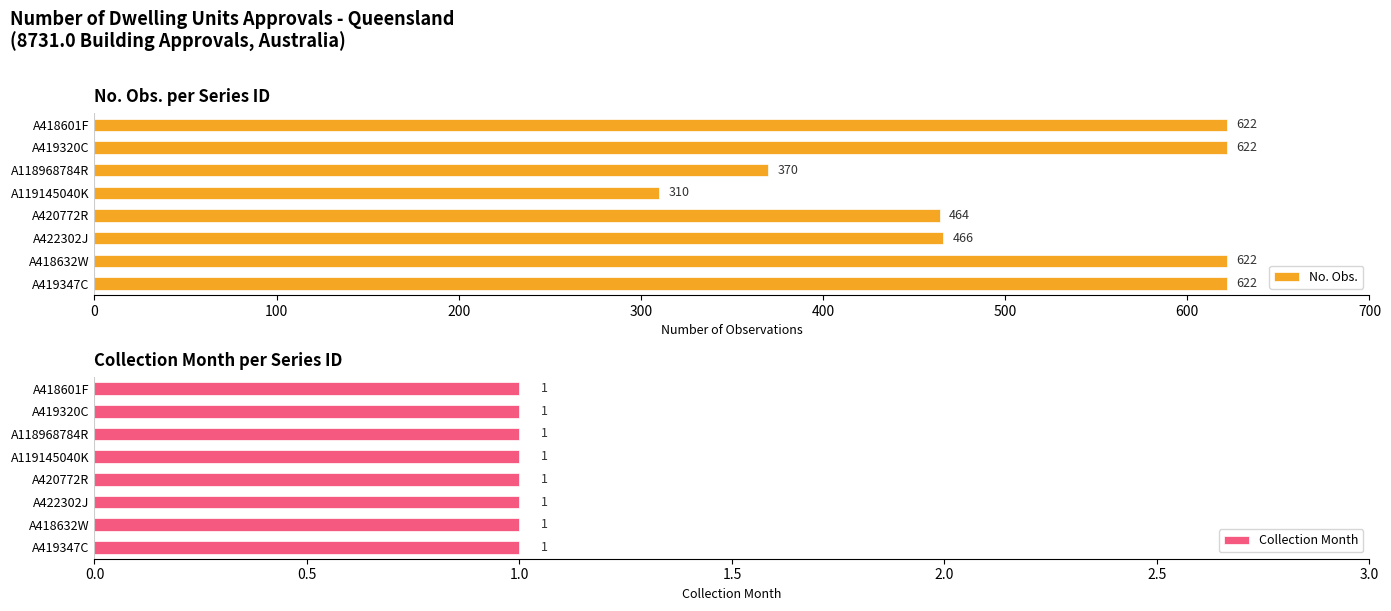

Rank the categories by Collection Month value from highest to lowest.

0, 100, 200, 300, 400, 500, 600, 700